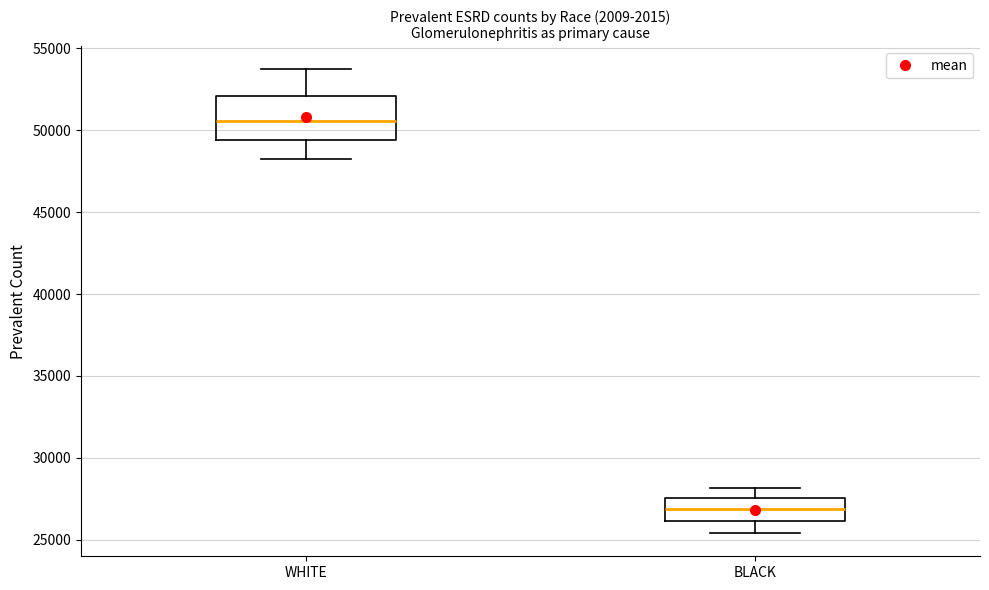

Where does the lower whisker of the box for BLACK end on the y-axis? The values are not printed on the chart, so give them approximately, as read against the axis.

25500